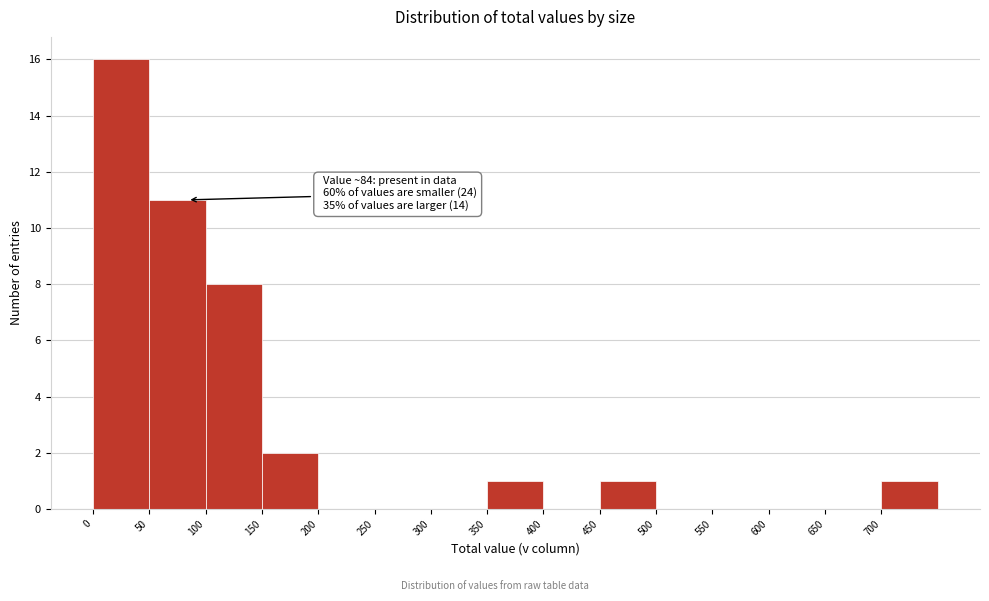

Which range on the x-axis has the tallest bar?

0 to 50